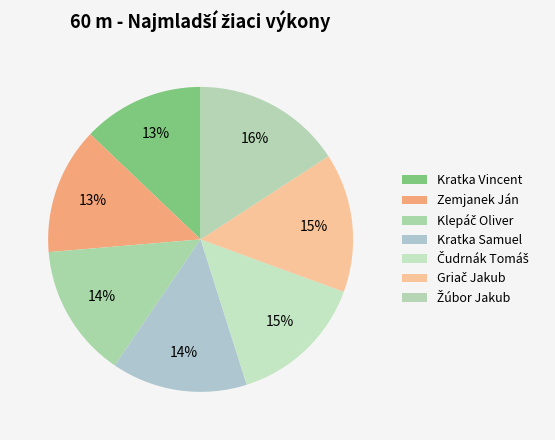

To the nearest percent, what is the difference between the Kratka Vincent and Žúbor Jakub slice percentages?

3%